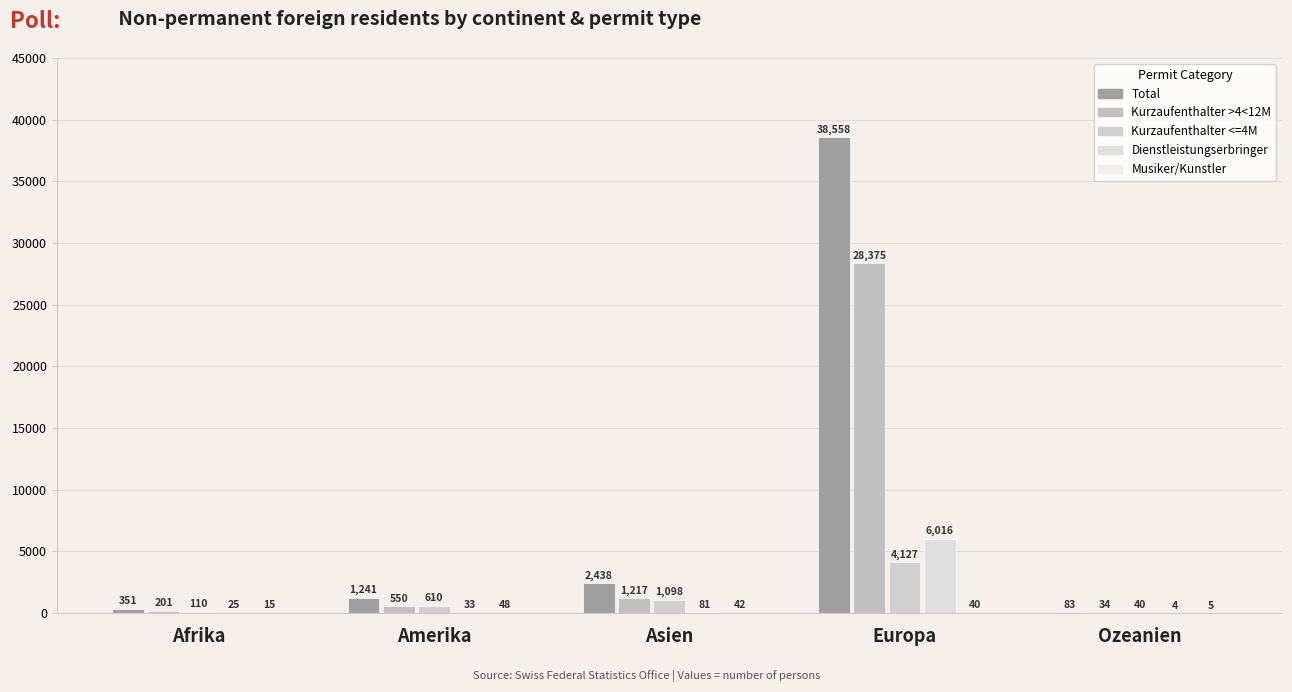

Which series has the largest range (max minus min)?

Total